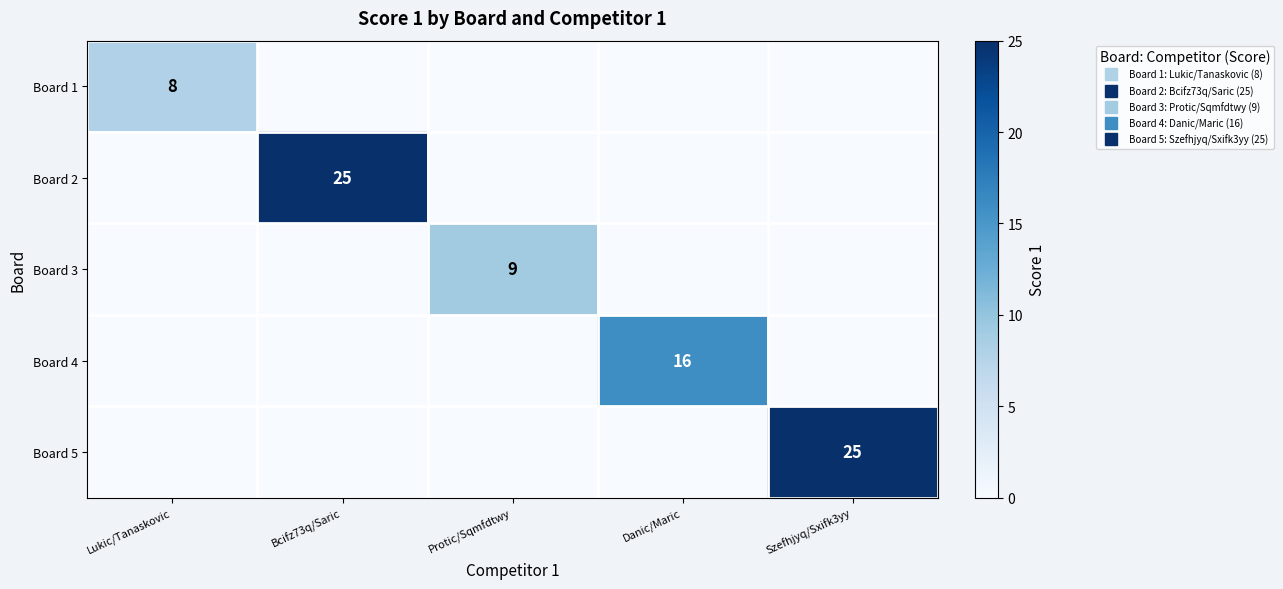

The value of Board 3 at Lukic/Tanaskovic is 0. True or false?

True